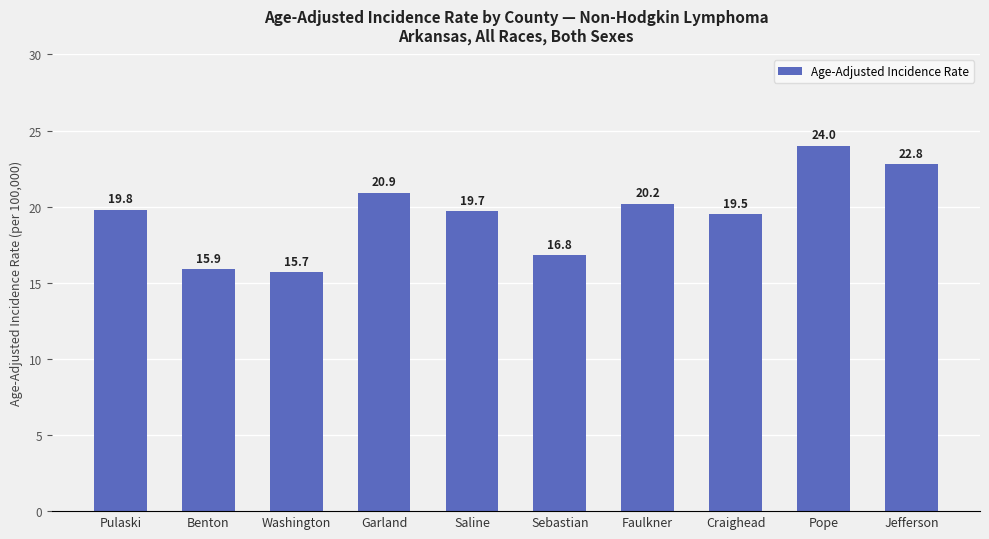

At which label is the value closest to 19?

Craighead